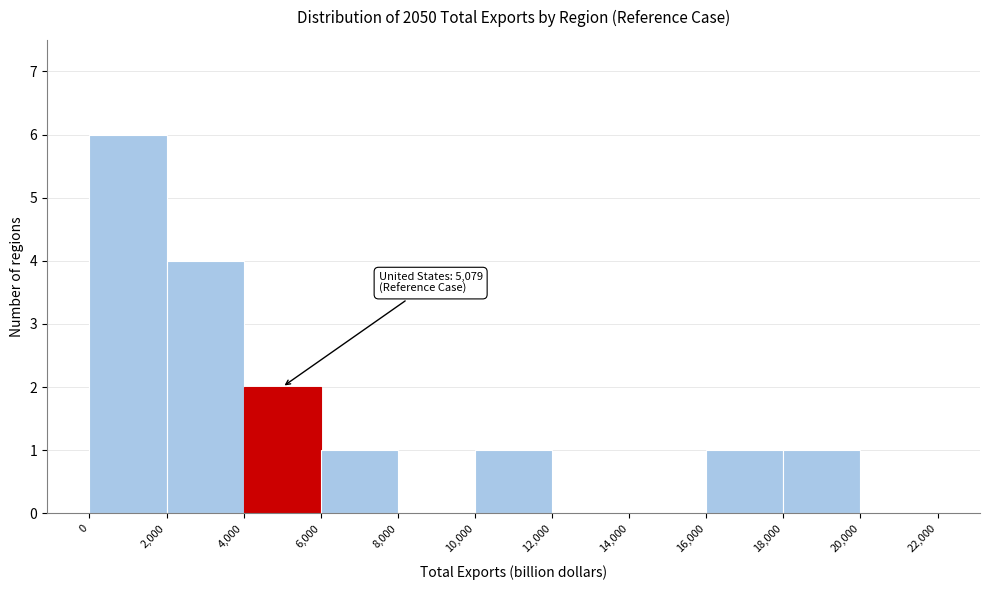

Which range on the x-axis has the tallest bar?

0 to 2,000